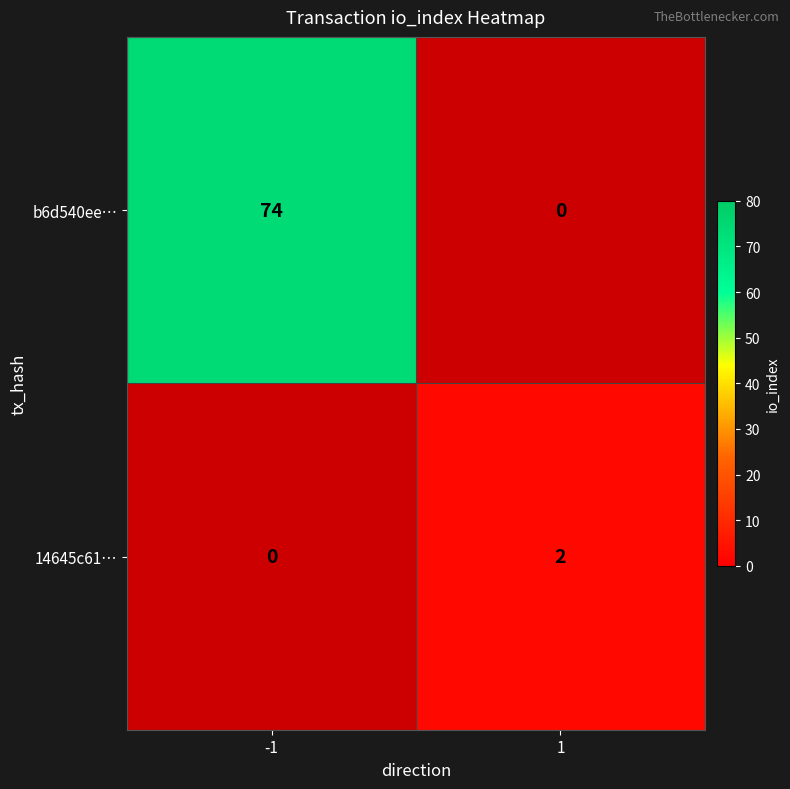

True or false: 14645c61… has a value of 2 at 1.

True